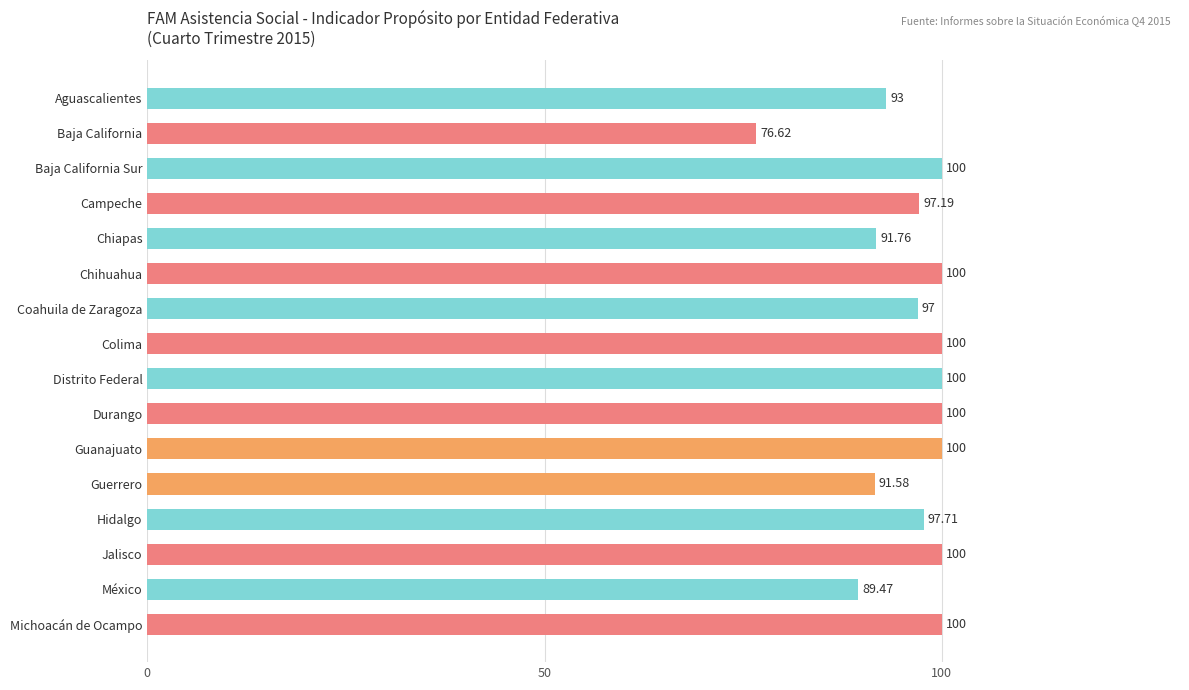

Which has a higher value, Colima or Guerrero?

Colima